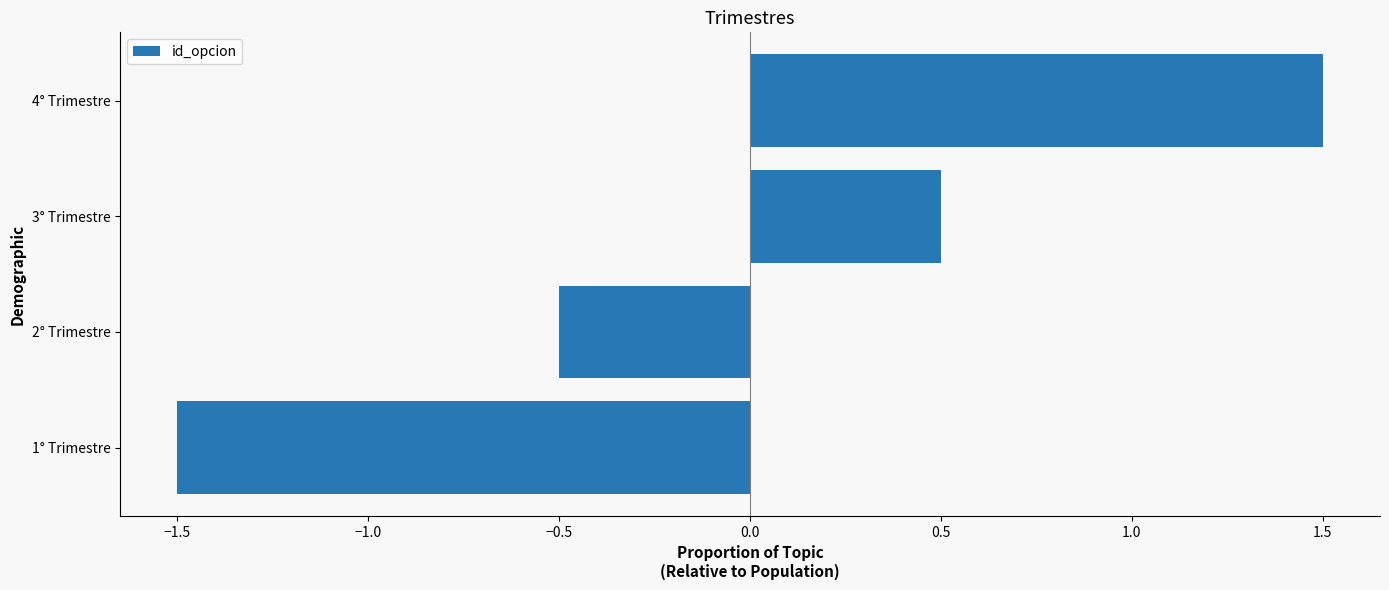

Reading bottom to top, extract all data points from this chart.

-1.5	-0.5	0.5	1.5